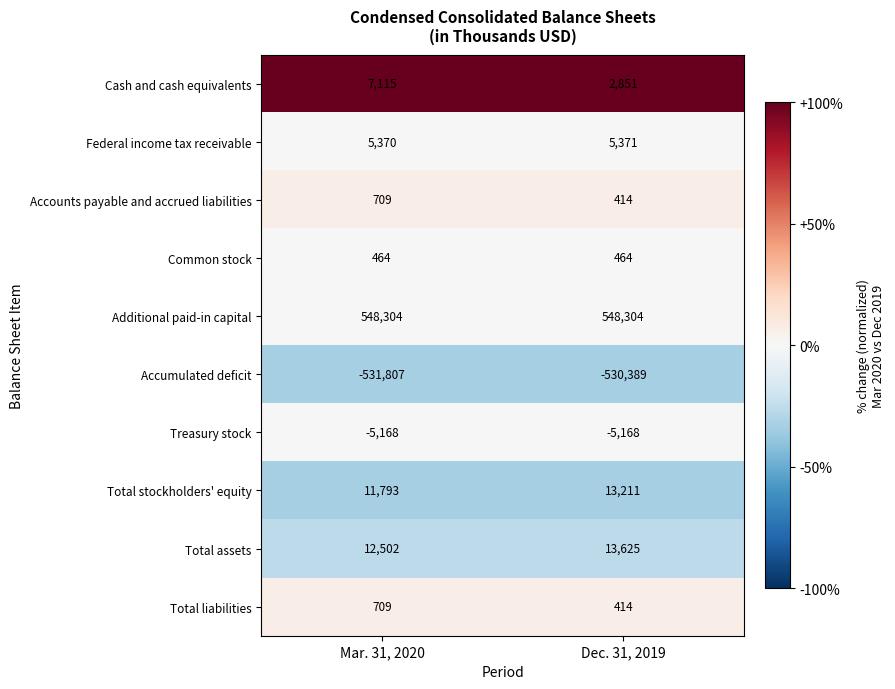

Which category has the highest value in the Total liabilities series?

Mar. 31, 2020